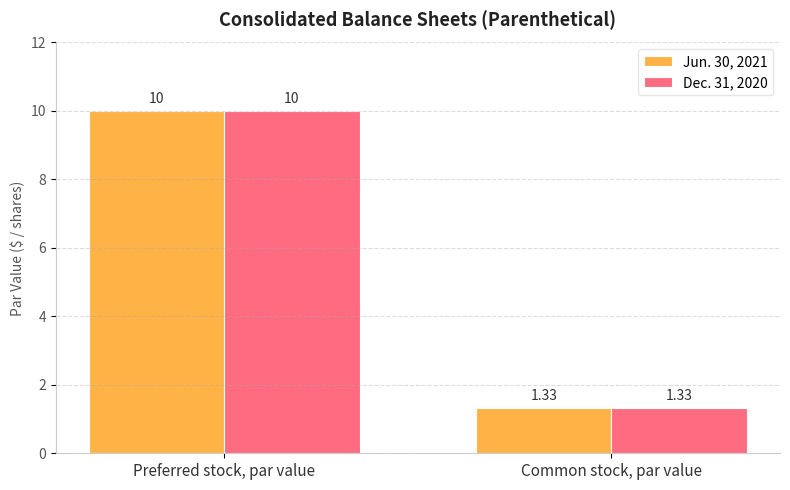

At which label is Jun. 30, 2021 closest to 5?

Common stock, par value